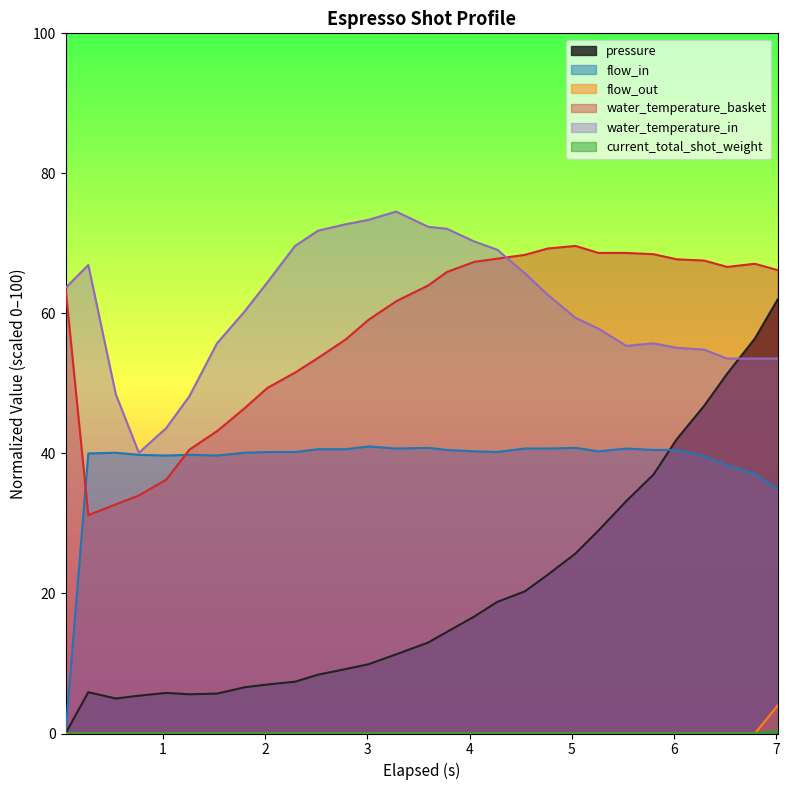

What is the sum of all pressure values?

582.7